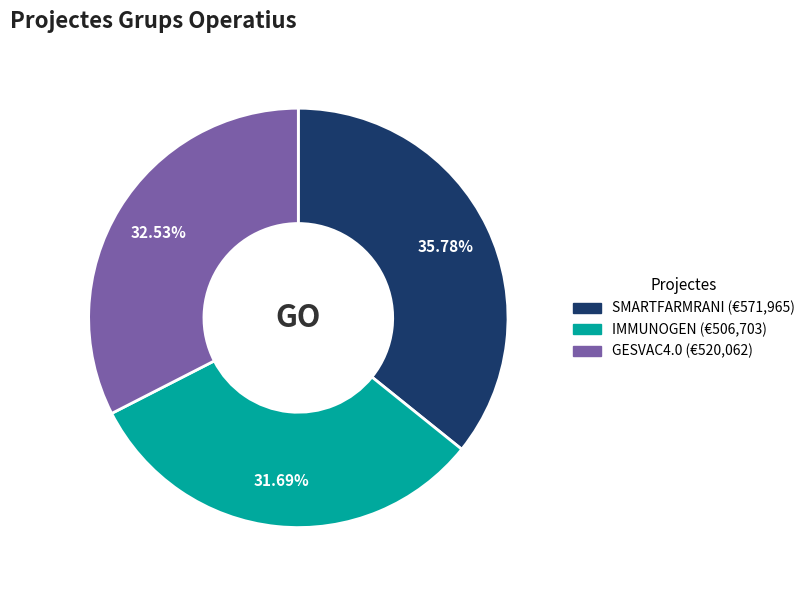

Does SMARTFARMRANI represent more than half of the total?

No